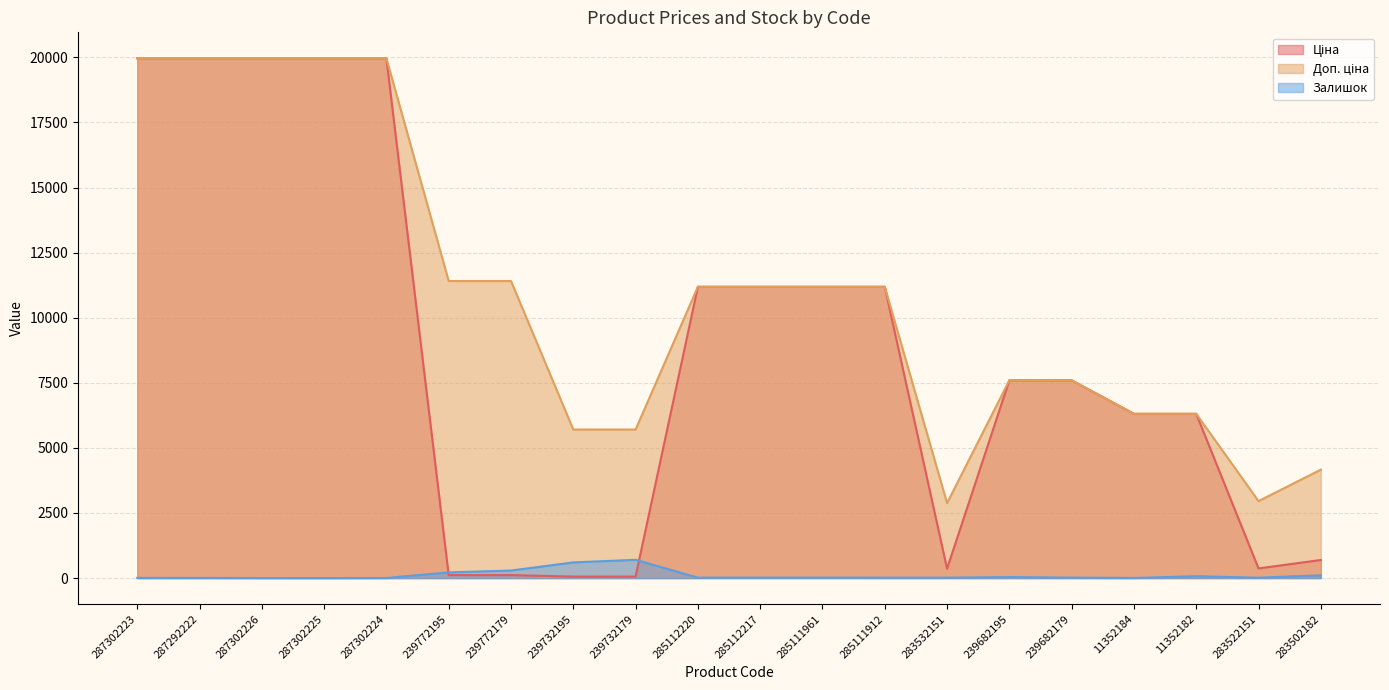

True or false: Доп. ціна and Залишок cross at least once.

False